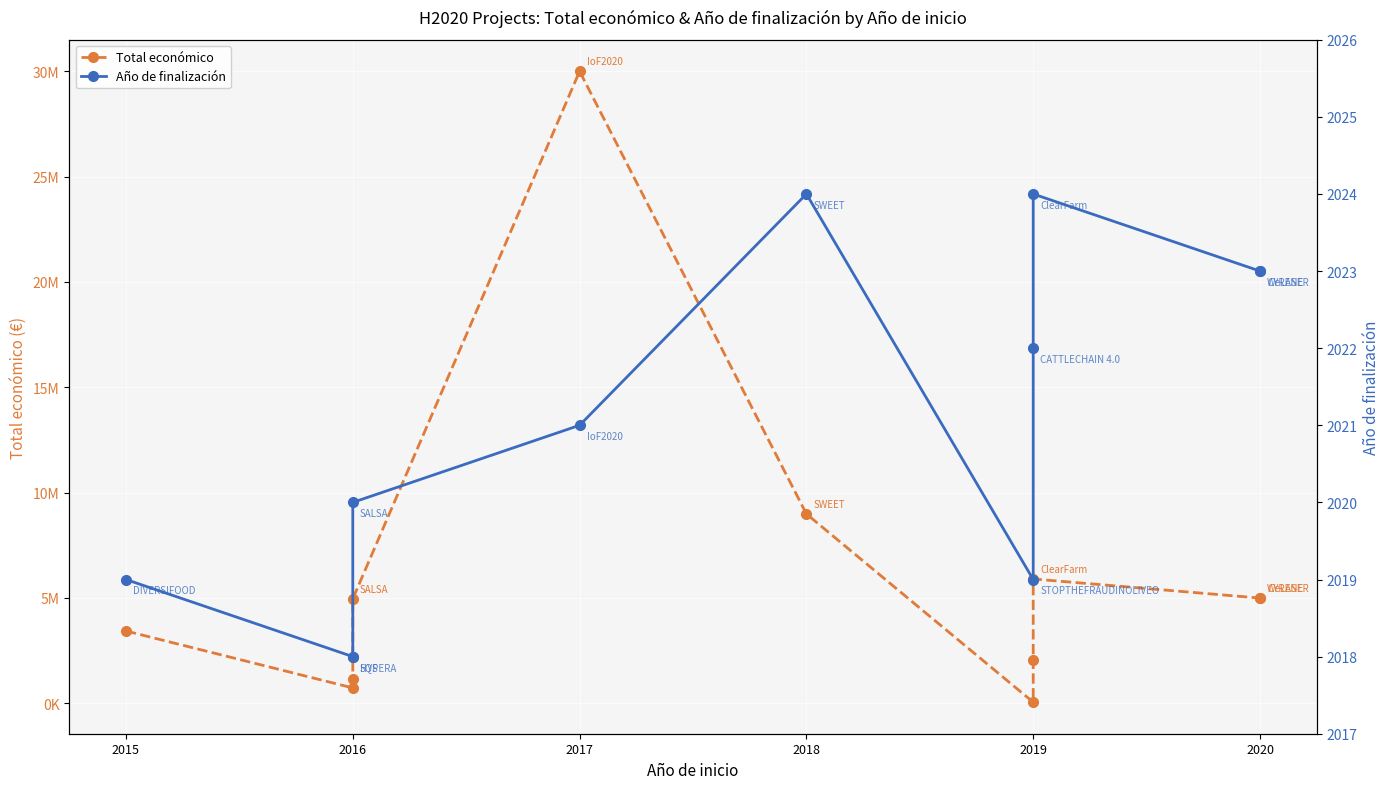

Which series has the widest spread of values?

Total económico